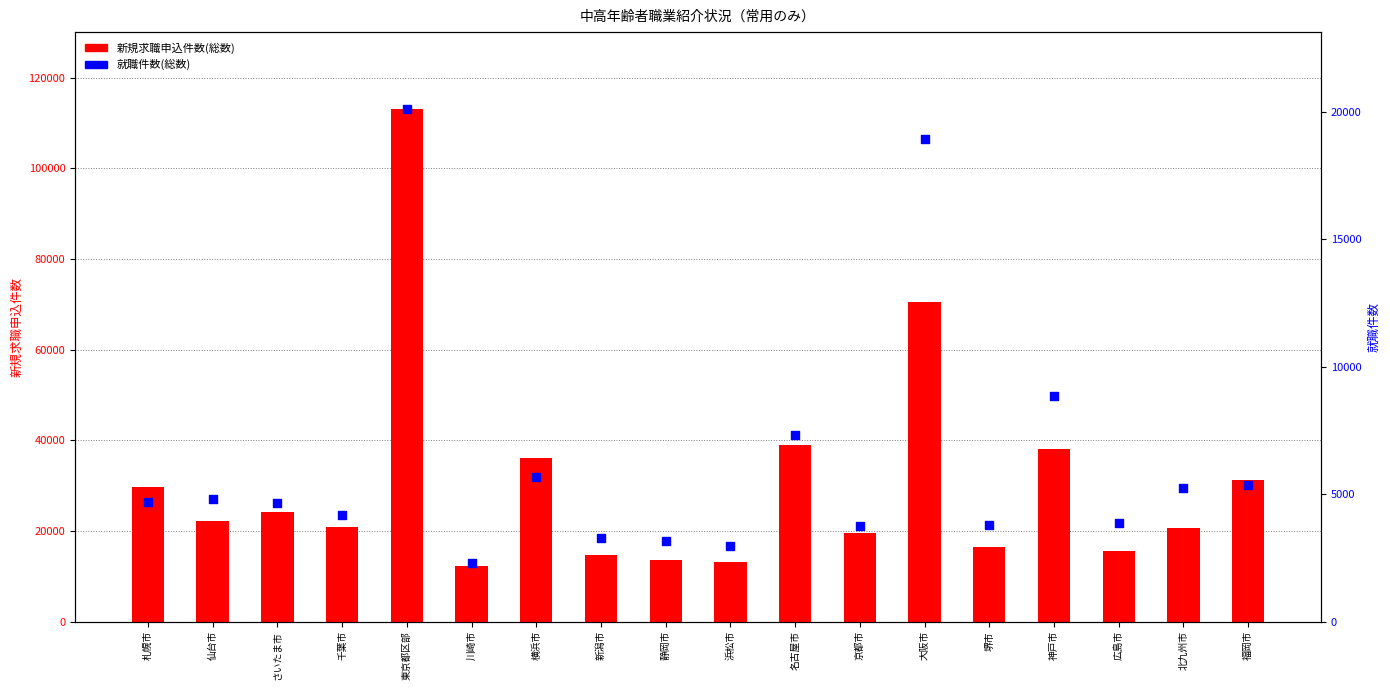

At how many categories does at least one series exceed 60623?

2